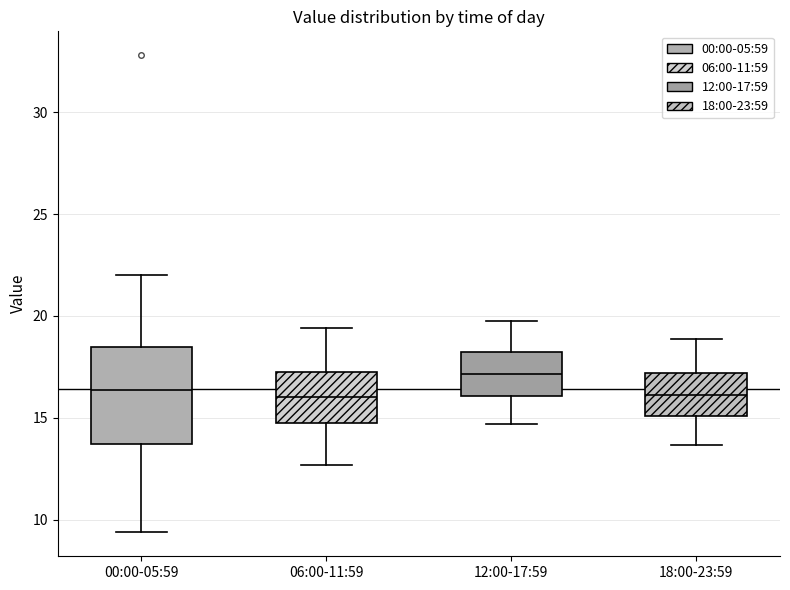

Comparing the boxes themselves (not the whiskers), which one is the tallest?

00:00-05:59